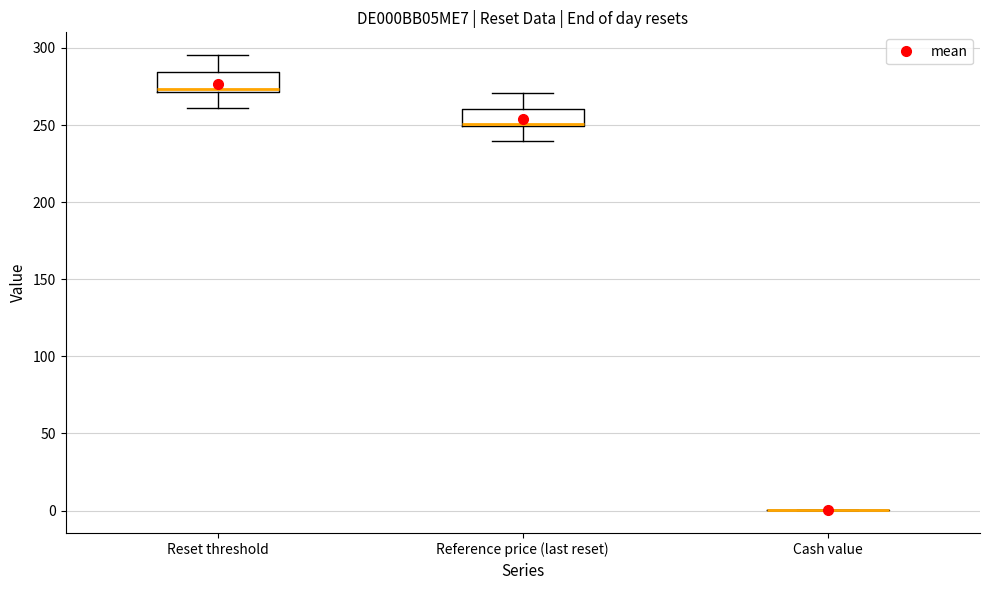

Reading left to right, read every box against the y-axis: the position of its median line, the range the box covers, and the ends of its whiskers. The values are not printed on the chart, so give them approximately, as read against the axis.

Reset threshold: median 275, box 270 to 285, whiskers 260 to 295
Reference price (last reset): median 250 (drawn on the box's lower edge), box 250 to 260, whiskers 240 to 270
Cash value: box collapsed to a line at 0, whiskers 0 to 0